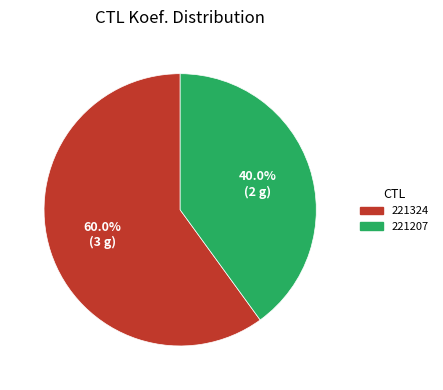

To the nearest percent, what portion does 221324 represent?

60%